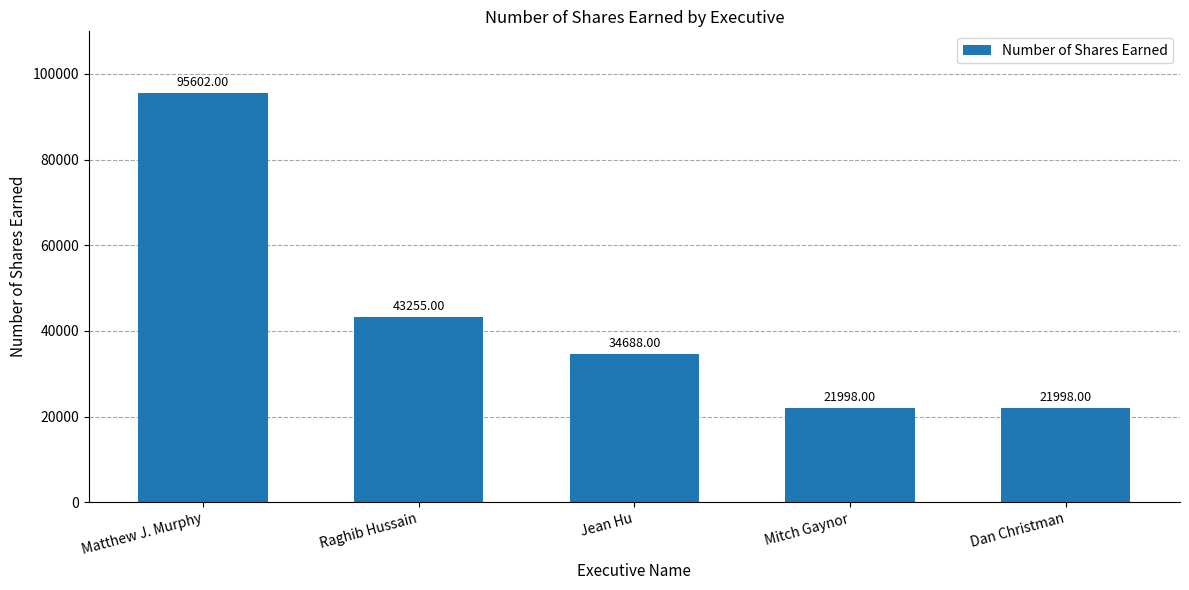

Reading left to right, list all the values displayed in this chart.

Matthew J. Murphy=95602	Raghib Hussain=43255	Jean Hu=34688	Mitch Gaynor=21998	Dan Christman=21998